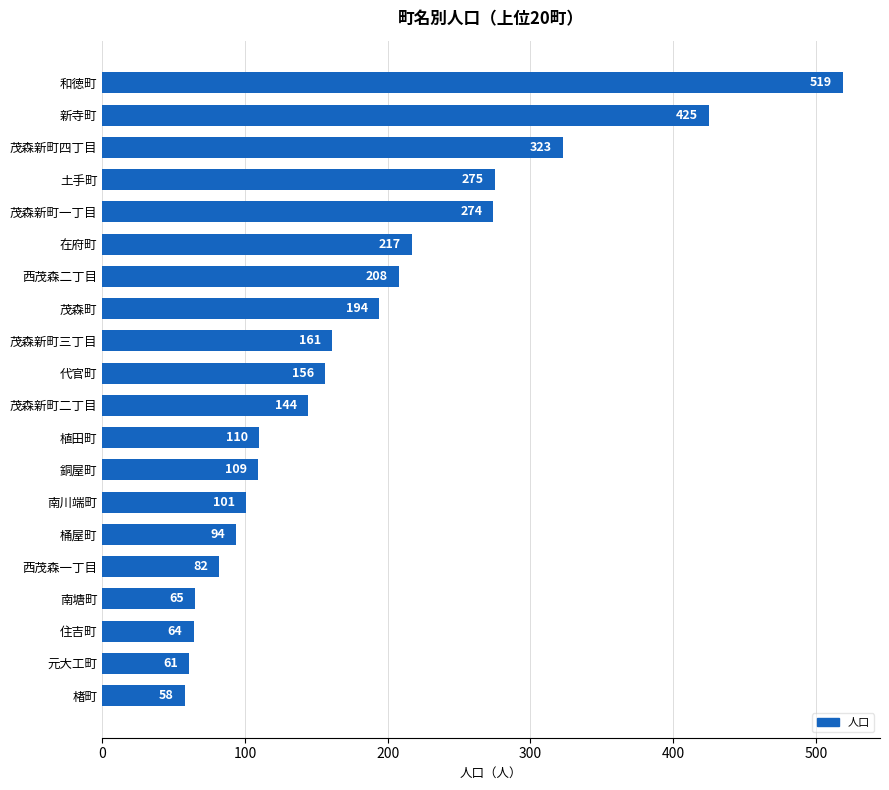

Rank the categories by value from lowest to highest.

楮町, 元大工町, 住吉町, 南塘町, 西茂森一丁目, 桶屋町, 南川端町, 銅屋町, 植田町, 茂森新町二丁目, 代官町, 茂森新町三丁目, 茂森町, 西茂森二丁目, 在府町, 茂森新町一丁目, 土手町, 茂森新町四丁目, 新寺町, 和徳町